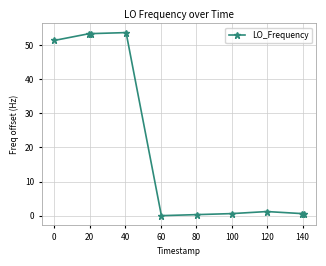

Is this an area chart (filled region under the line)?

No